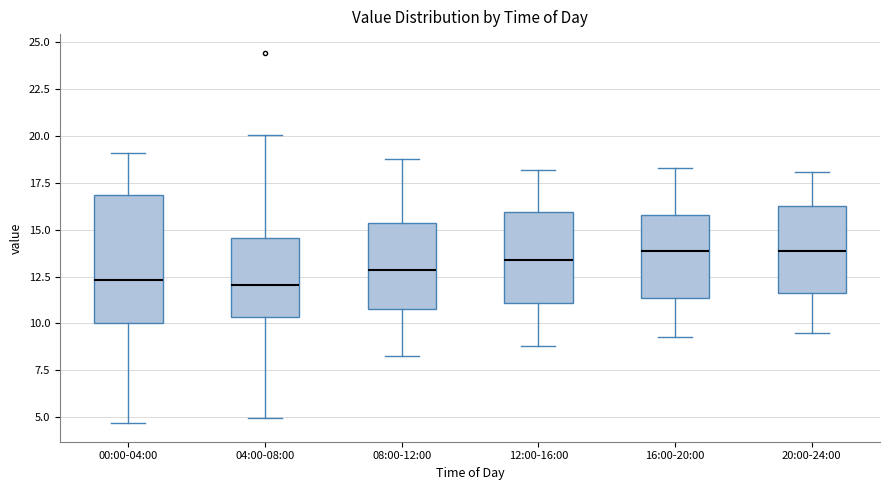

Comparing the boxes themselves (not the whiskers), which one is the tallest?

00:00-04:00